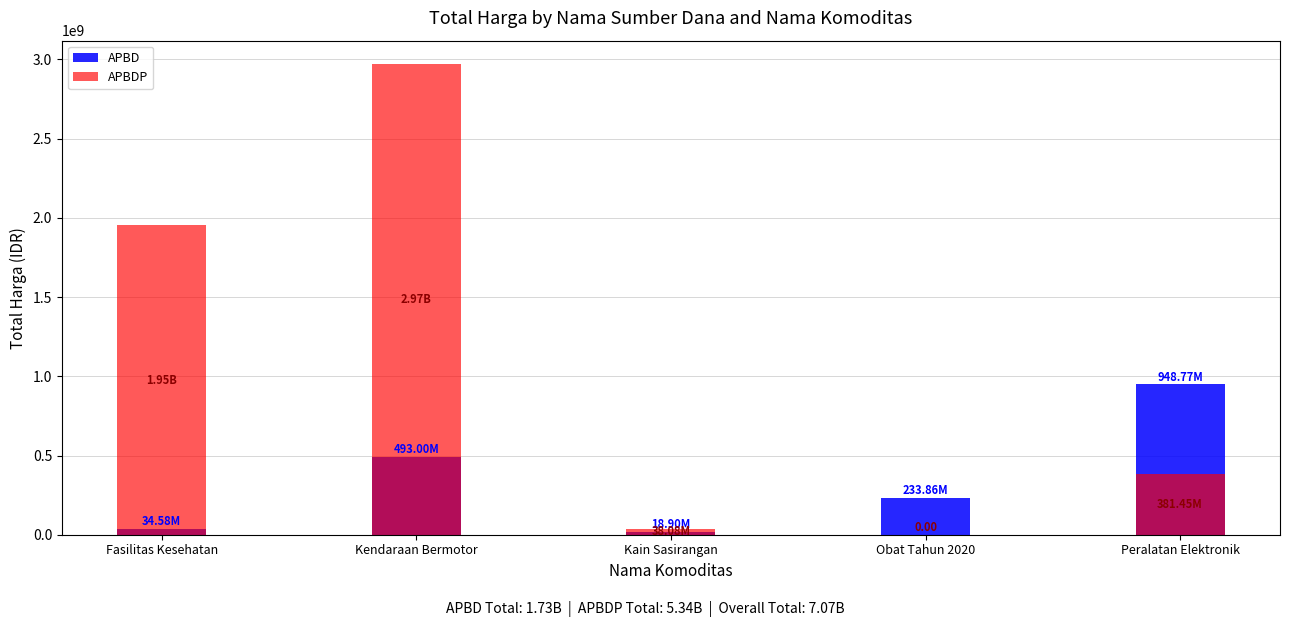

How many values in the APBDP series are below 381453800?

2